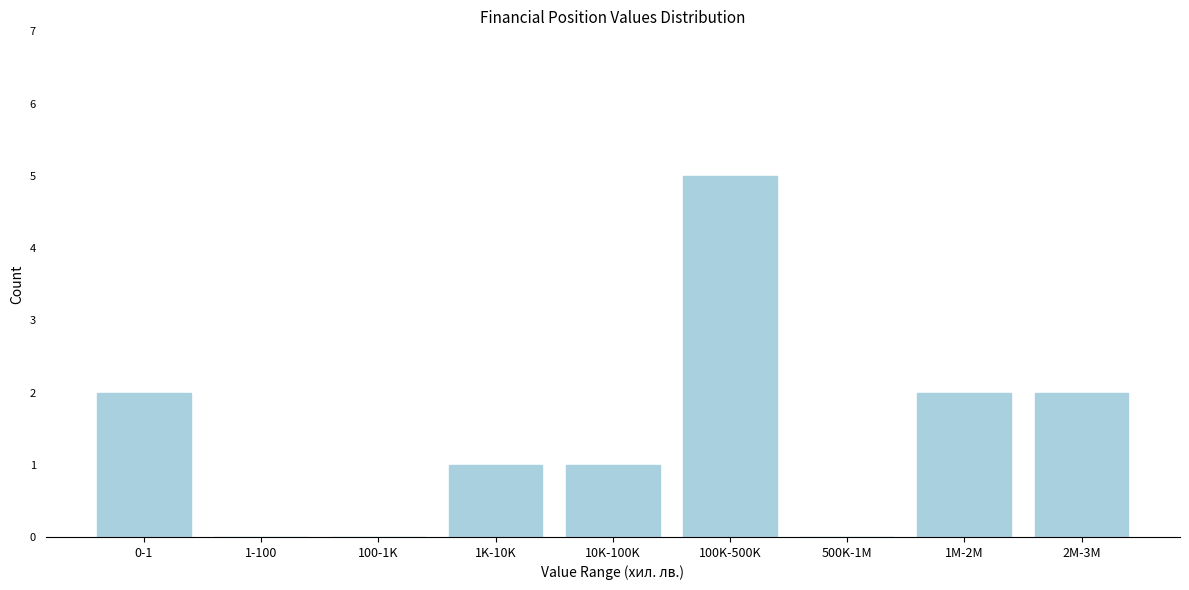

Reading left to right, what are all the values shown in this chart?

0-1=2	1-100=0	100-1K=0	1K-10K=1	10K-100K=1	100K-500K=5	500K-1M=0	1M-2M=2	2M-3M=2